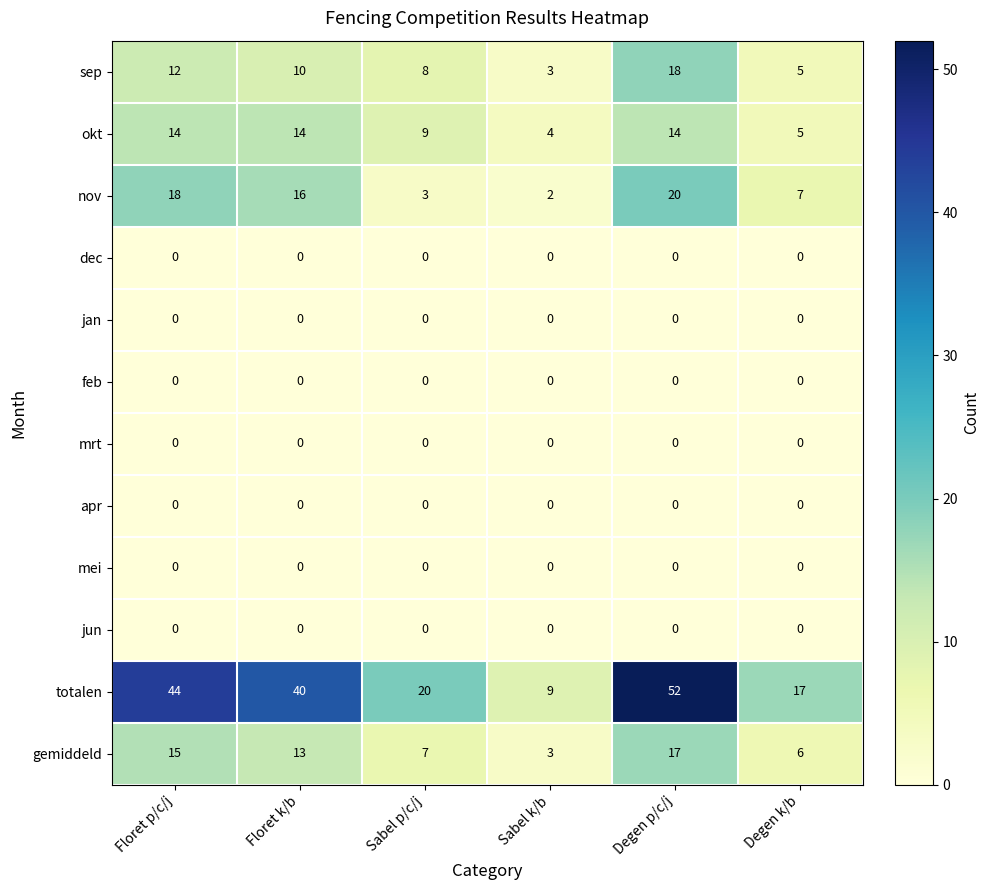

What is the sum of the okt values at Floret p/c/j and Degen k/b?

19